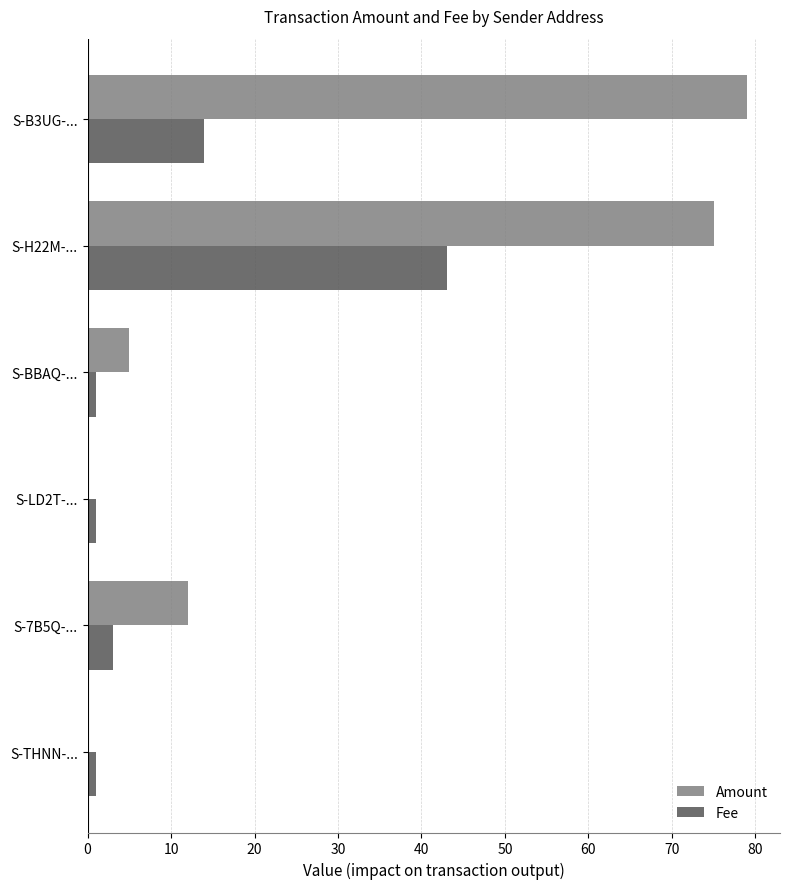

Is the value of Fee at S-LD2T-... greater than the value of Amount at S-H22M-...?

No